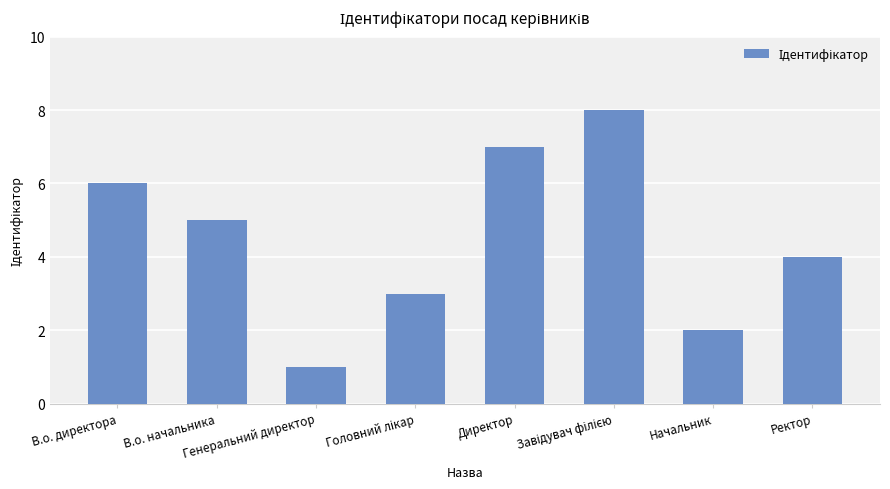

What is the difference between the maximum and minimum values?

7